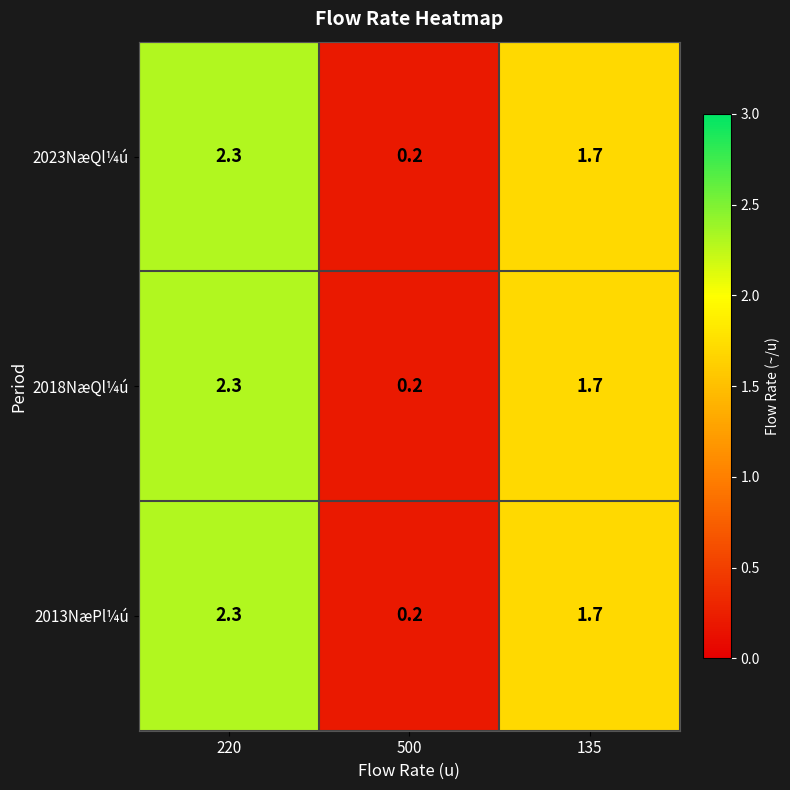

True or false: 2023NæQl¼ú has a value of 0.4 at 135.

False